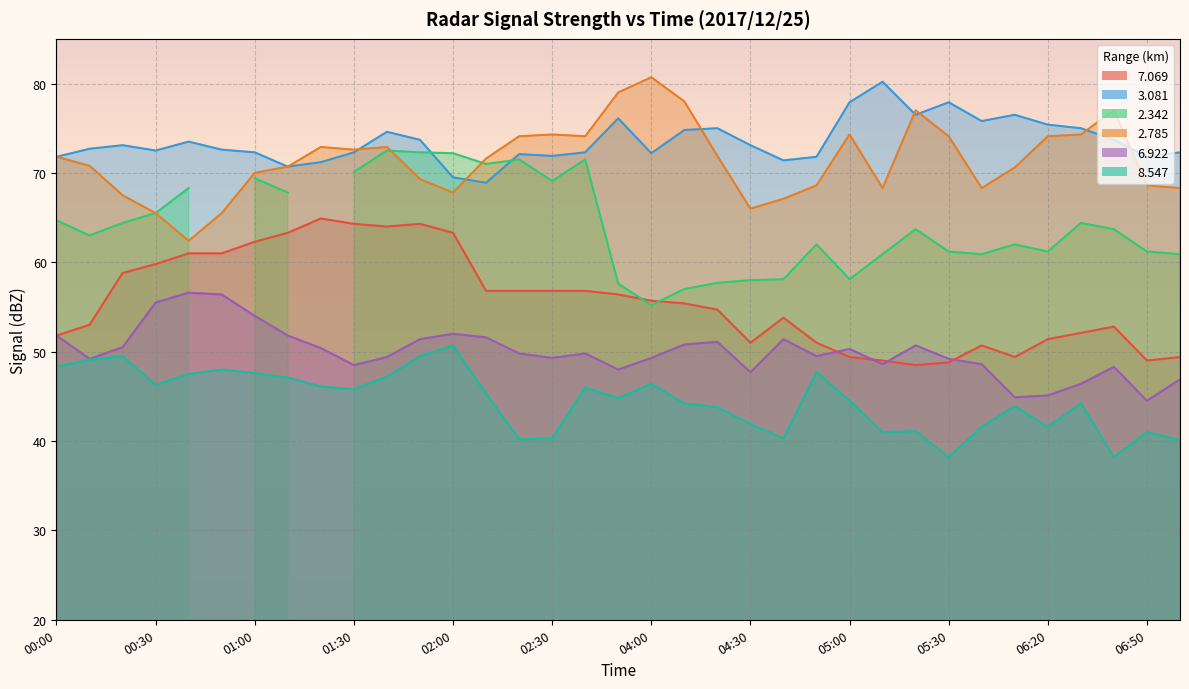

What is the average value of the   3.081 series?

73.5